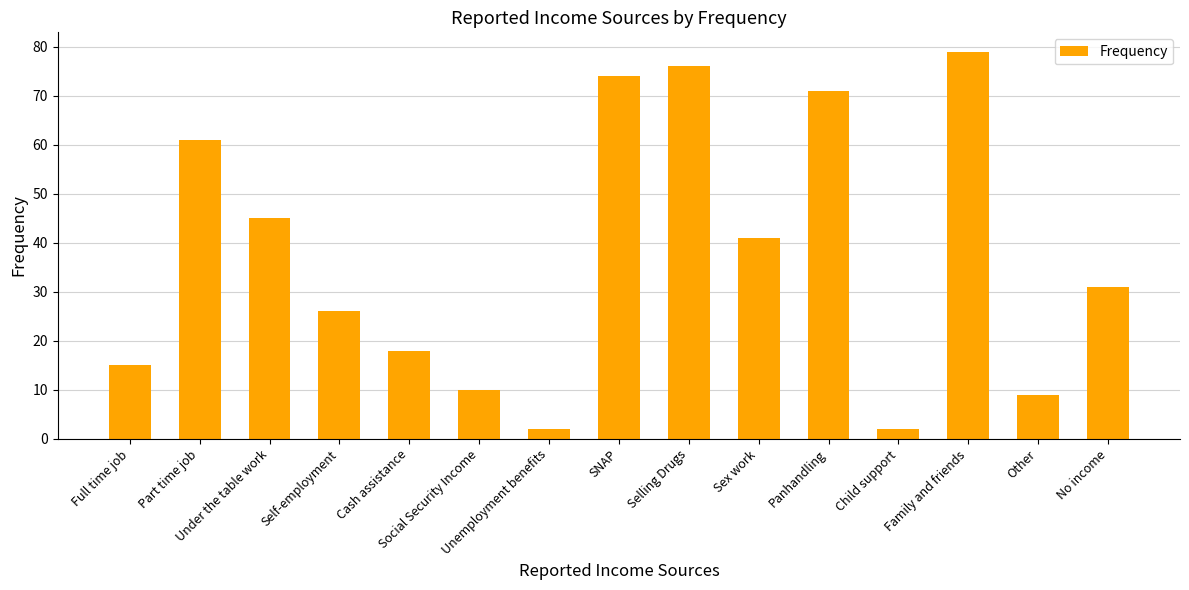

True or false: the data shows 12 at Cash assistance.

False